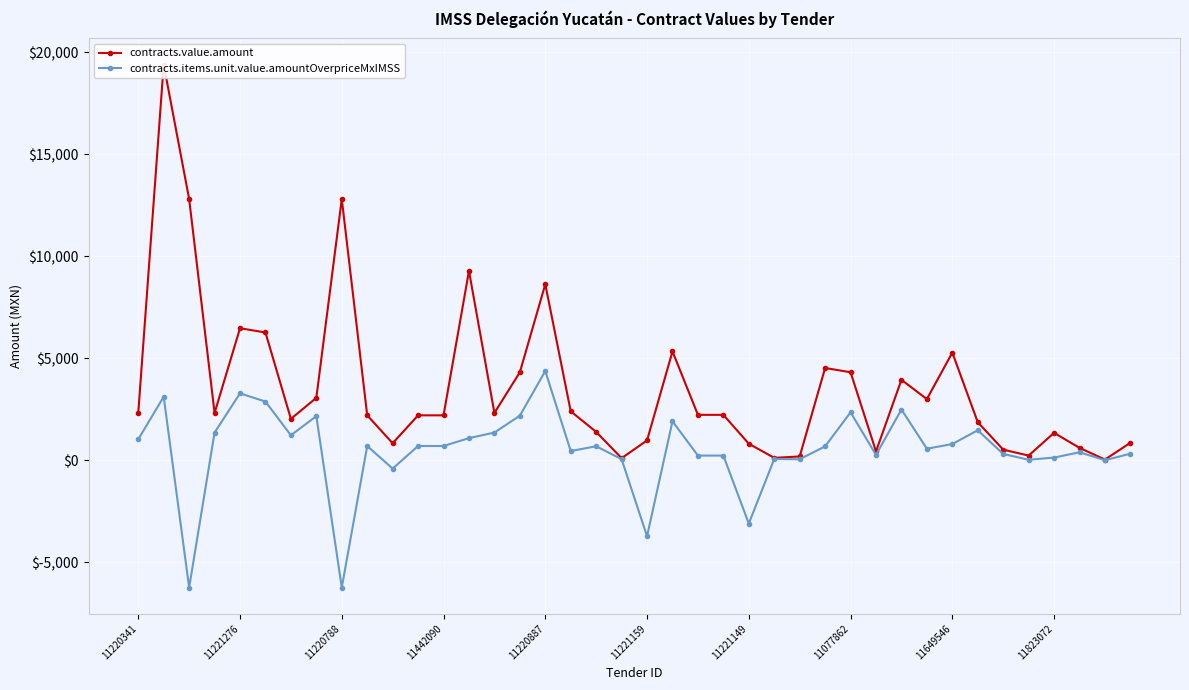

True or false: contracts.items.unit.value.amountOverpriceMxIMSS has more than 2 points higher than both neighbors.

True